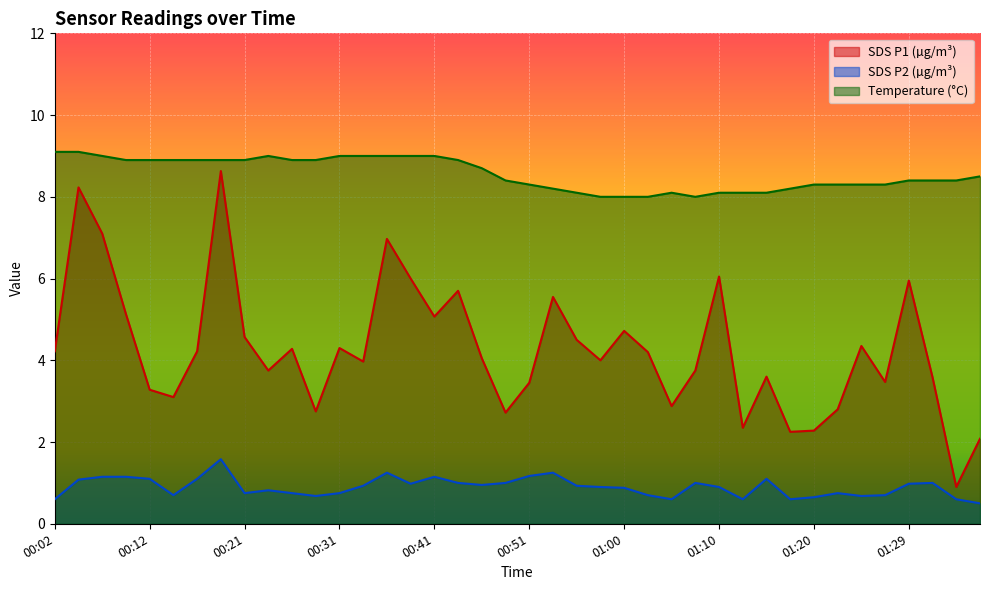

What is the lowest value of the Temp series?

8.0